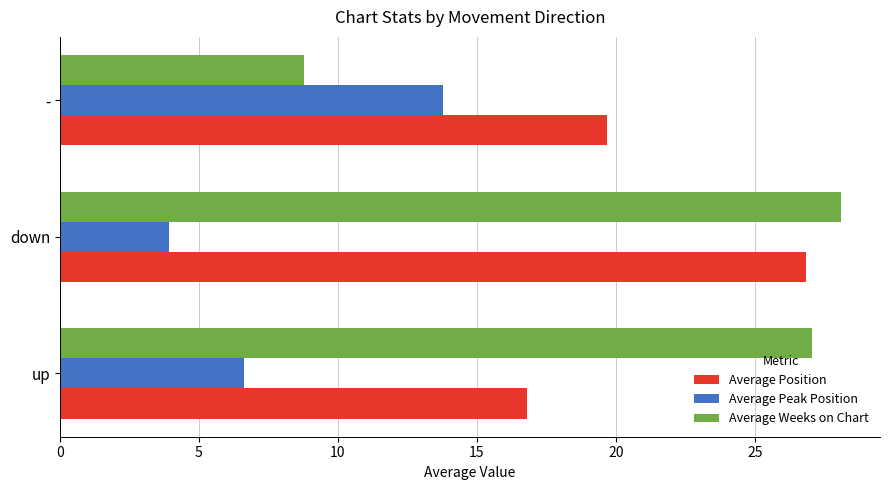

What are all the series names shown in the legend?

Average Position, Average Peak Position, Average Weeks on Chart